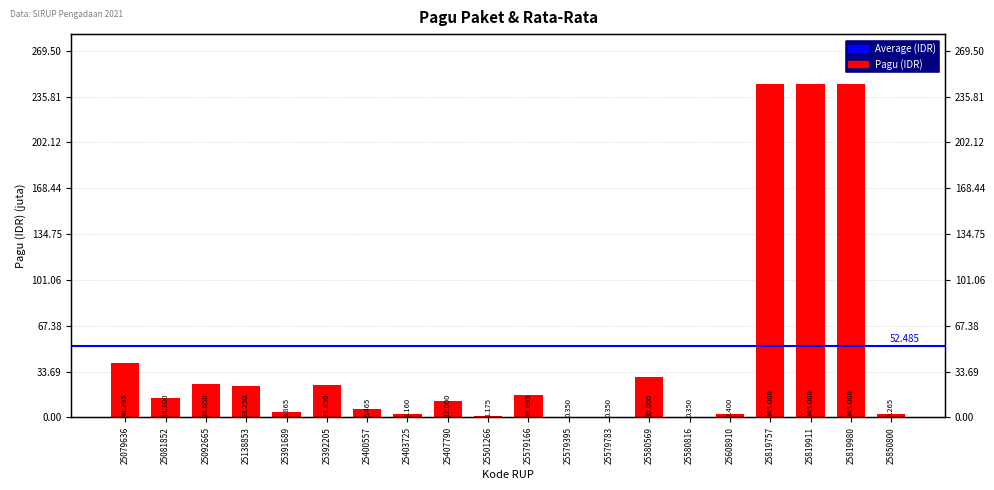

Rank the categories by value from lowest to highest.

25579395, 25579783, 25580816, 25501266, 25403725, 25850800, 25608910, 25391689, 25400557, 25407790, 25081852, 25579166, 25138853, 25392205, 25092665, 25580569, 25079636, 25819757, 25819911, 25819980